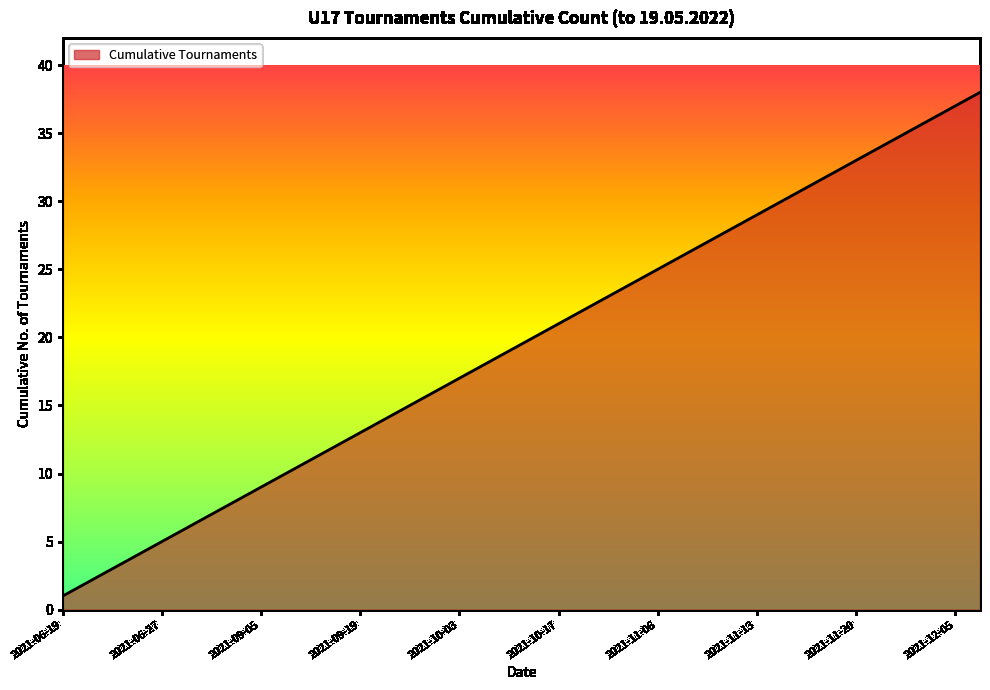

What is the maximum value shown in the chart?

38